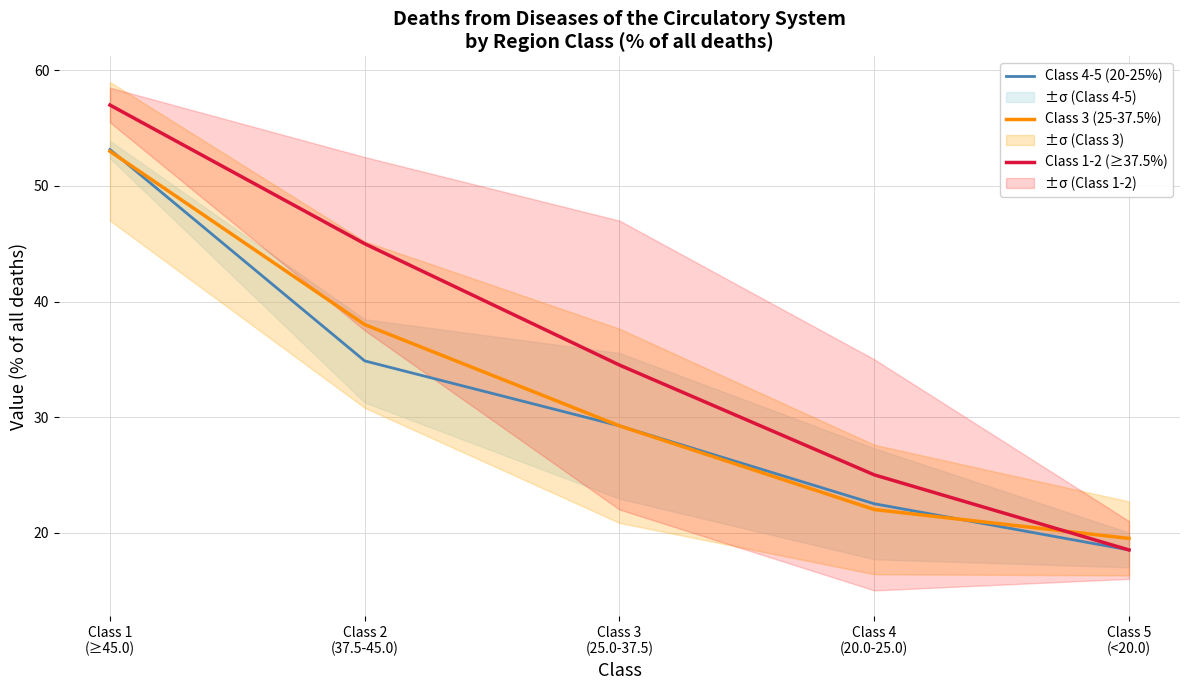

At Class 2
(37.5-45.0), list the series in order from largest to smallest.

Class 1-2 (≥37.5%), Class 3 (25-37.5%), Class 4-5 (20-25%)